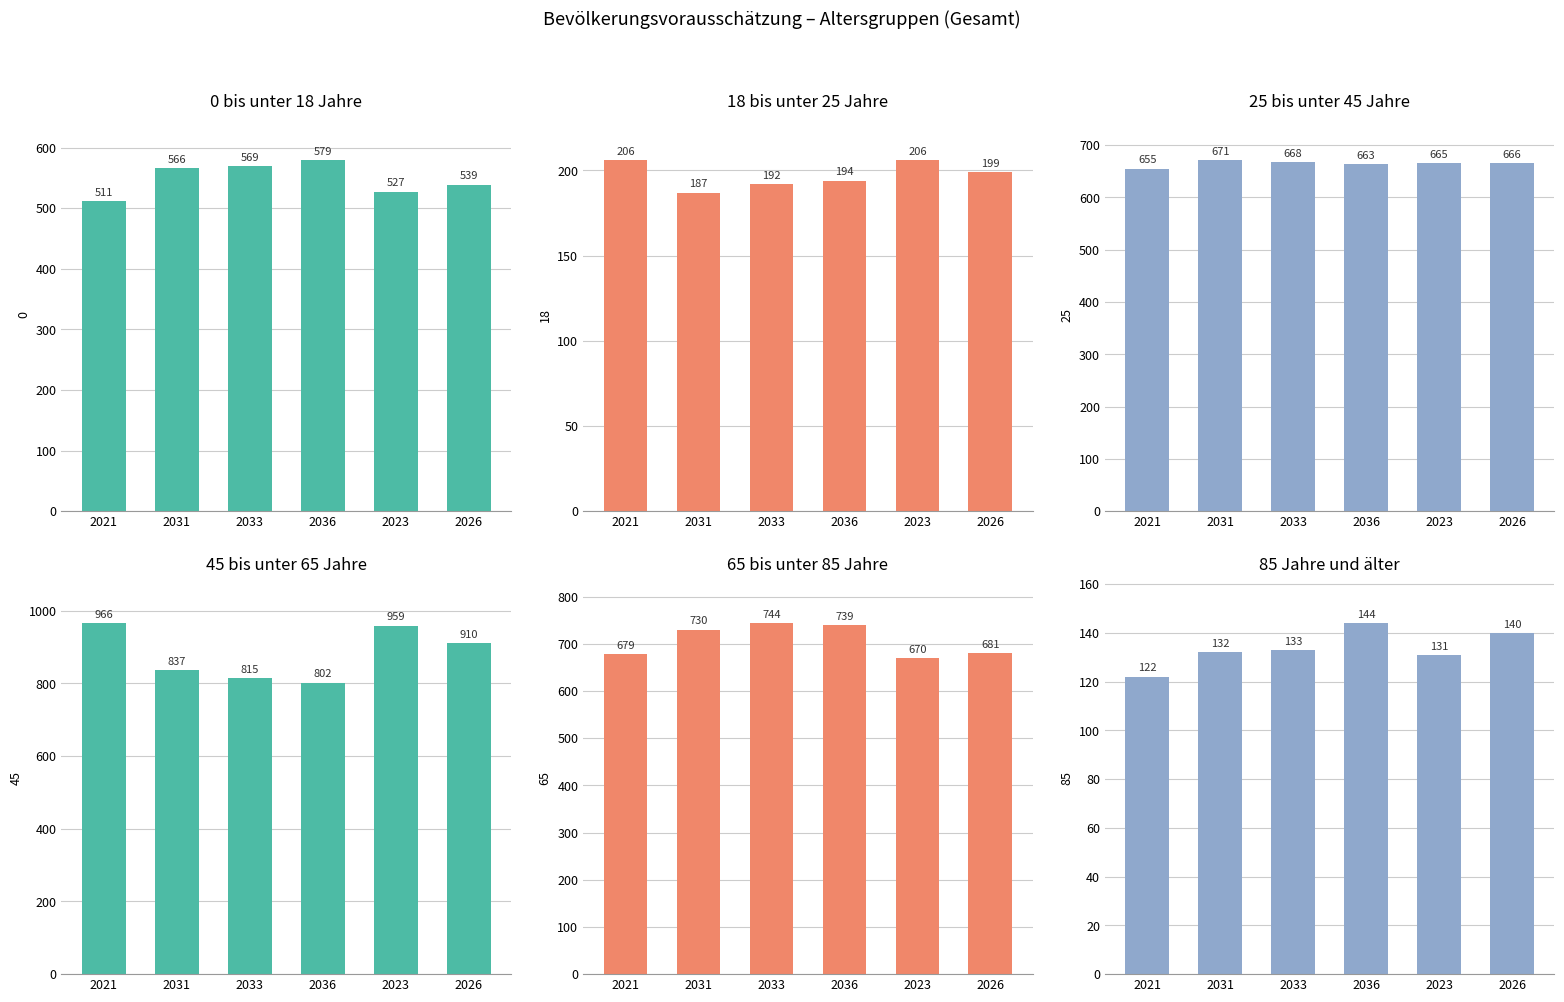

True or false: 25 bis unter 45 Jahre has a value of 148 at 2023.

False